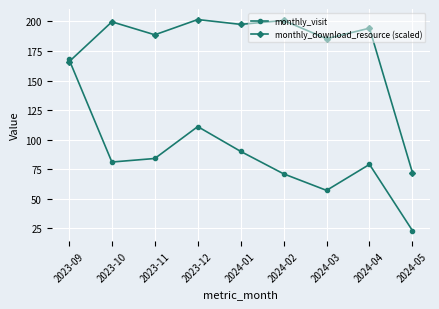

At which label does monthly_visit first exceed 81?

2023-09